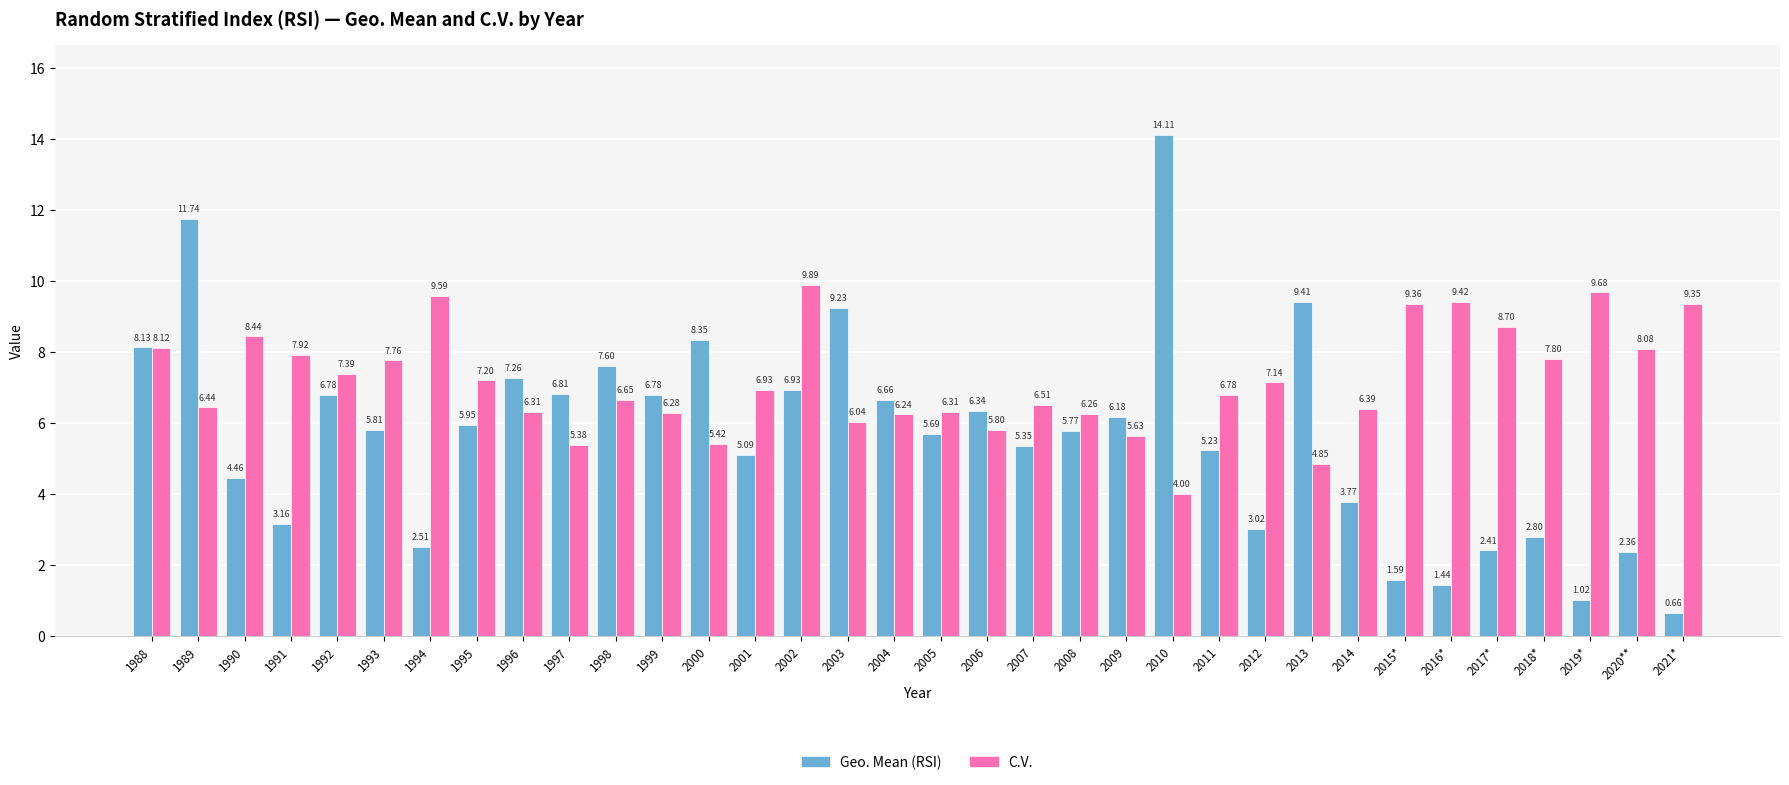

What is the difference between the second highest and minimum values in the C.V. series?

5.7